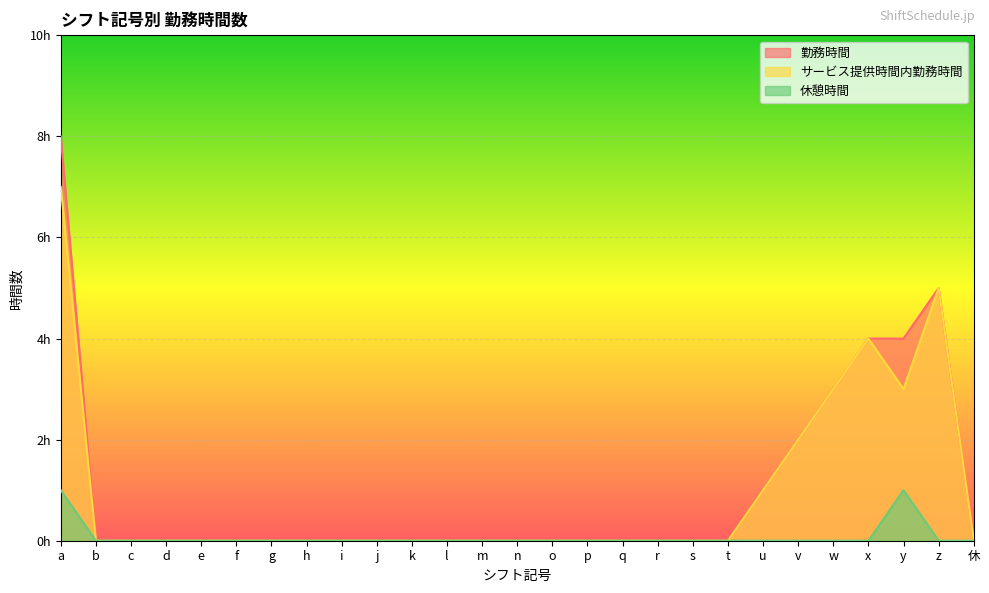

What is the average value of the 勤務時間 series?

1